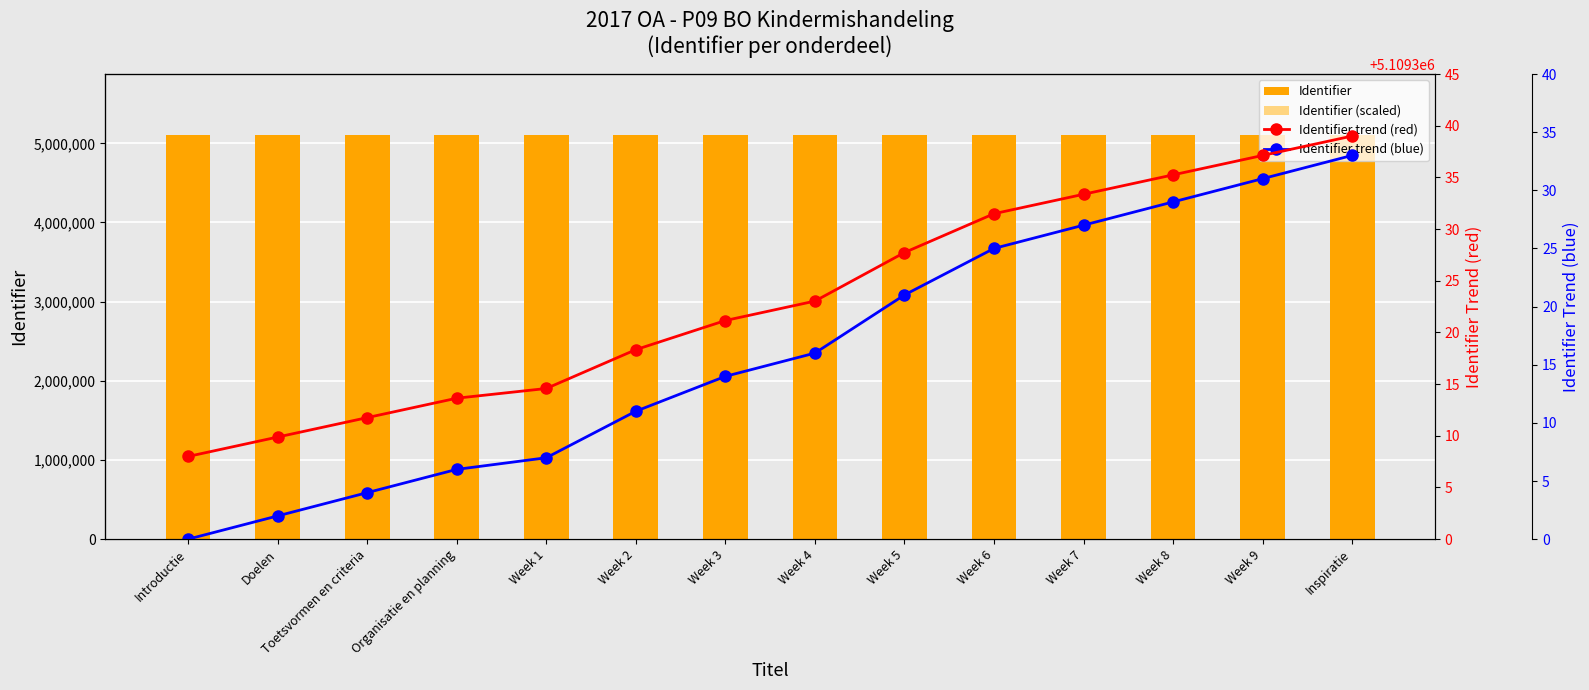

At which category is the sum across all series the highest?

Inspiratie